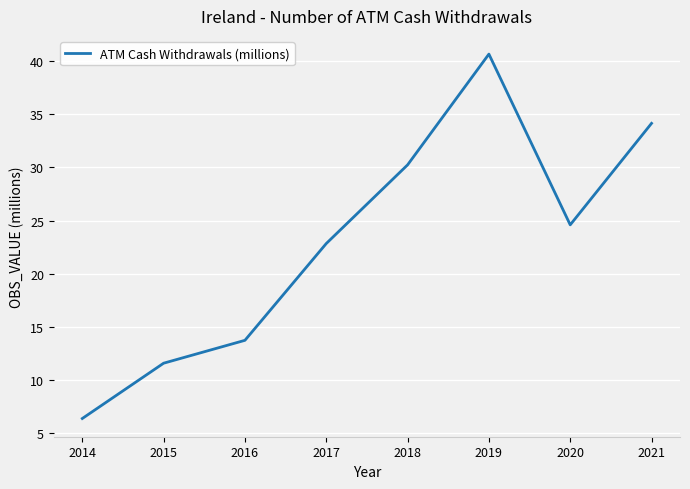

Between 2016 and 2020, which is larger?

2020